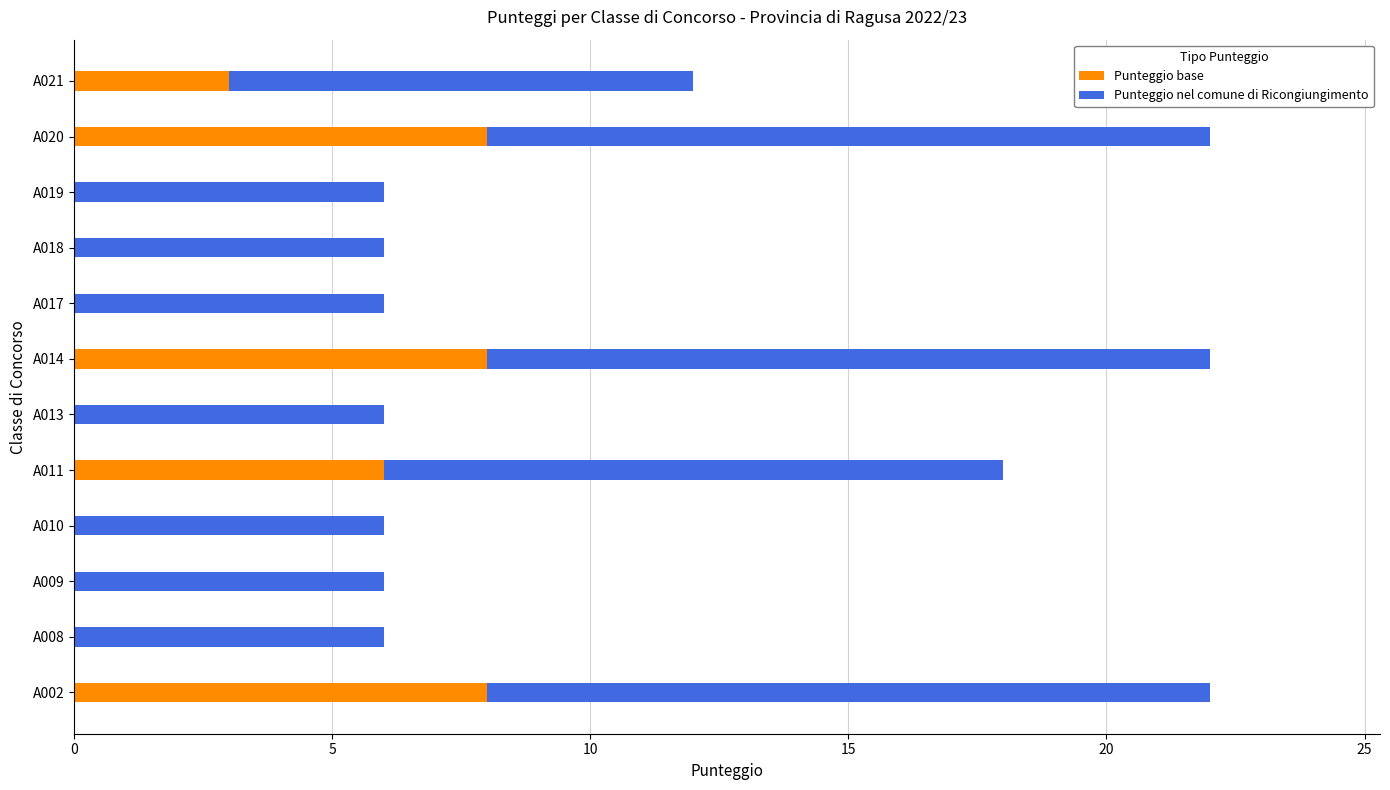

Is it true that Punteggio base equals 0 at A019?

True